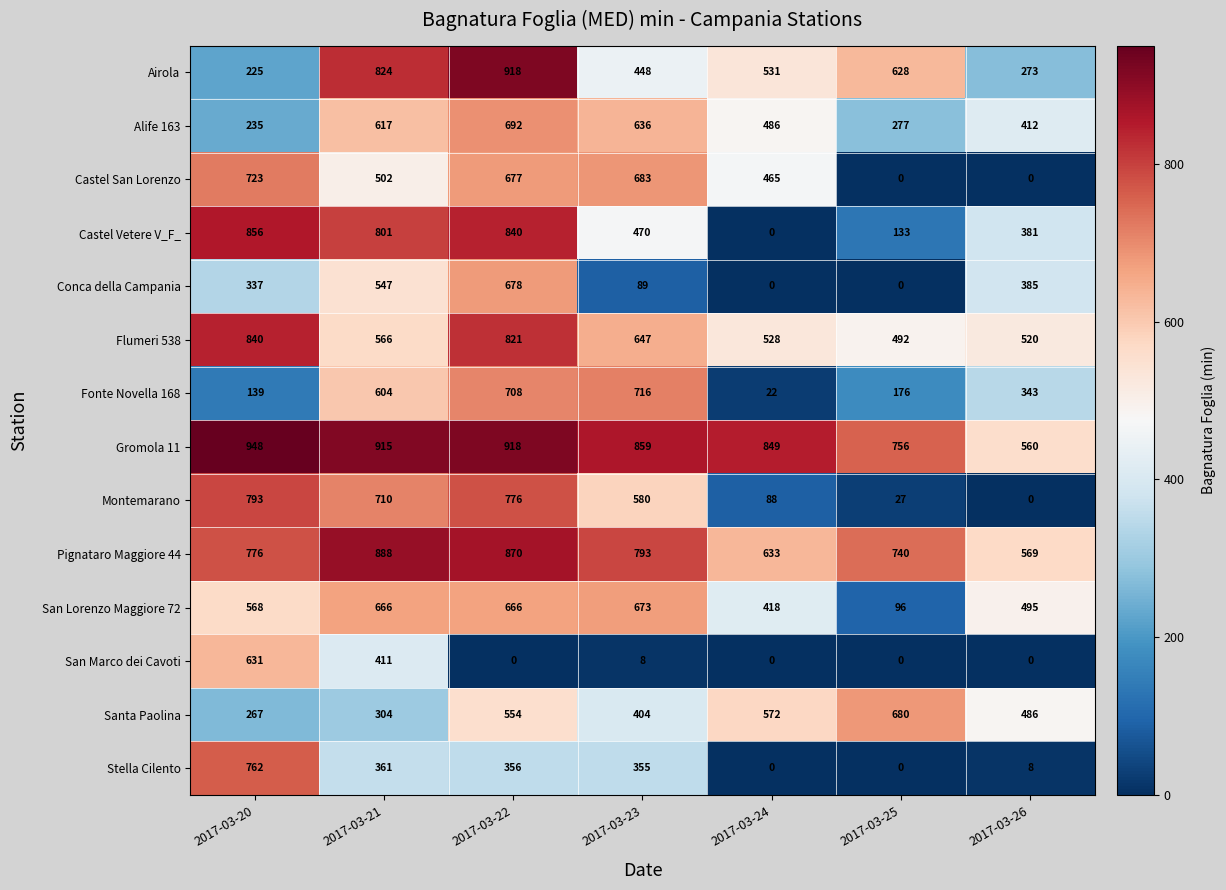

What value does the Montemarano series have at 2017-03-24, to the nearest 100?

100